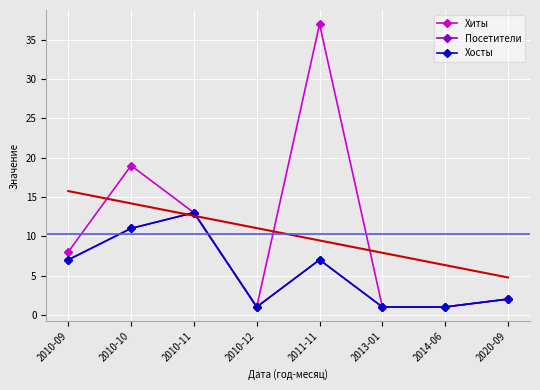

What is the label of the 4th point from the right?

2011-11